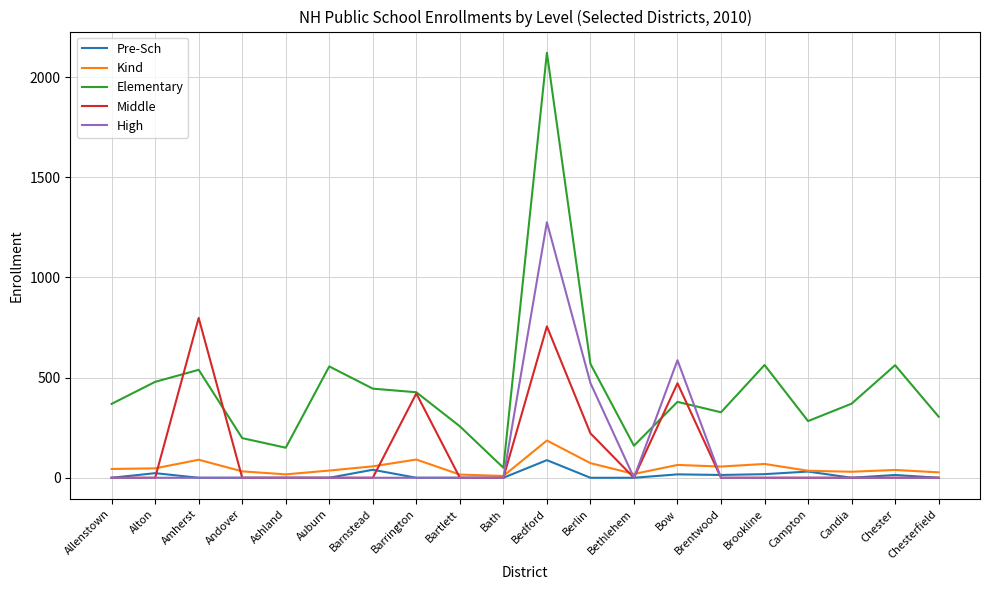

After their last crossing, which series has the higher values: Elementary or High?

Elementary